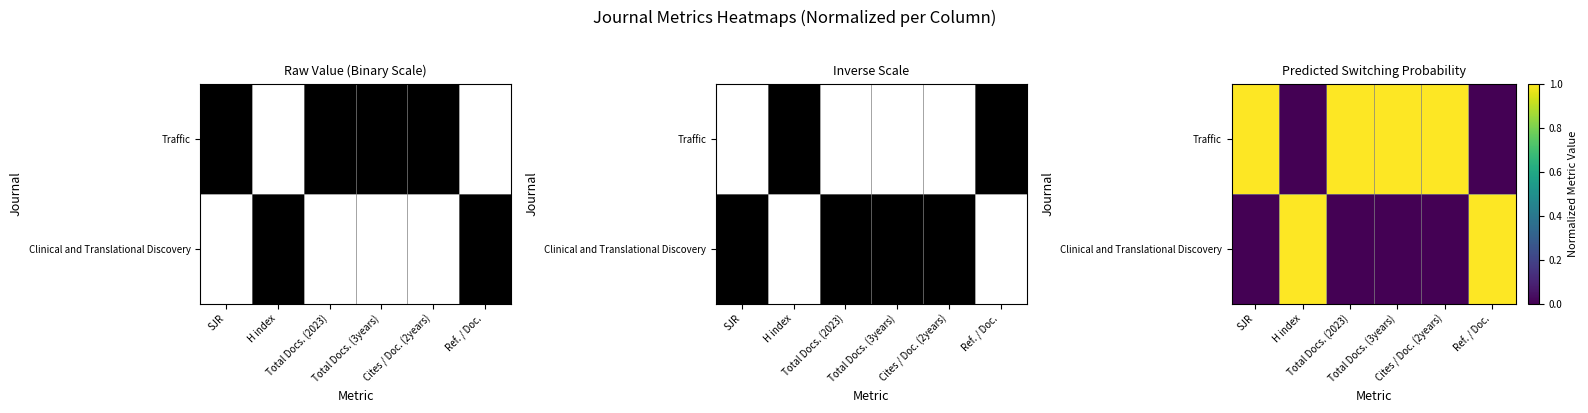

How many Traffic values are between 0 and 1?

6